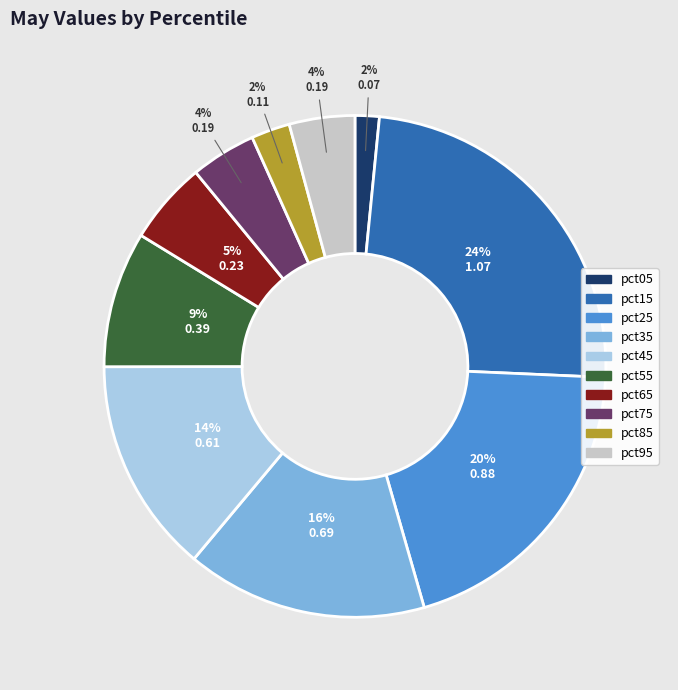

What percentage is the pct65 slice, to the nearest percent?

5%